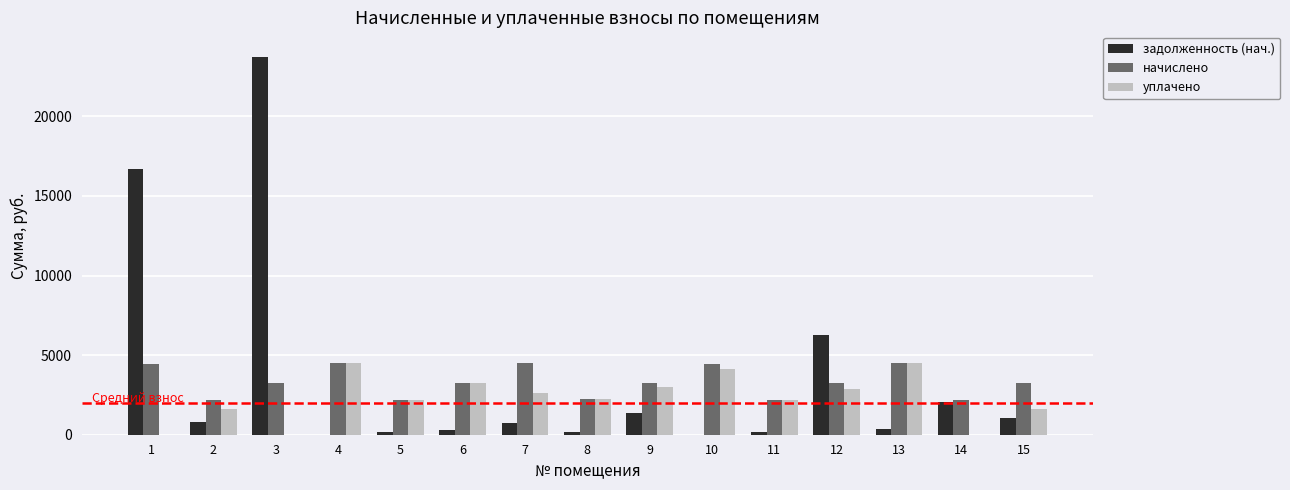

How many series are shown in this chart?

3